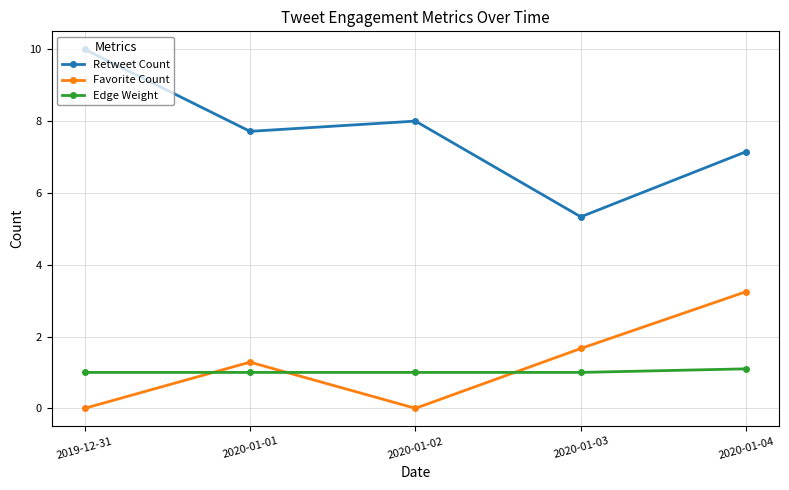

True or false: Favorite Count has more than 2 interior local peaks.

False